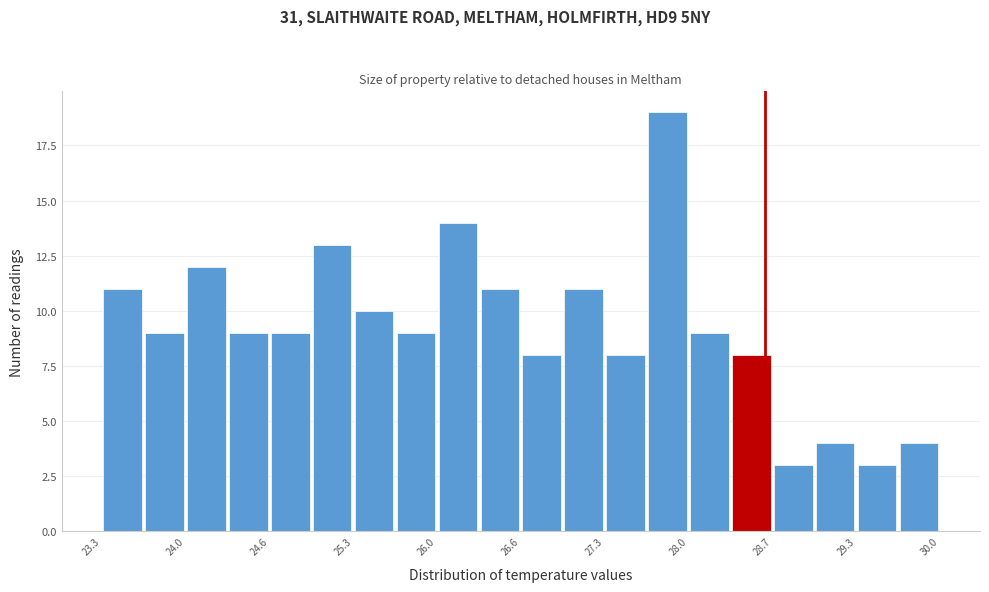

Read against the x-axis, roughly where is the centre of the tallest bar?

27.8